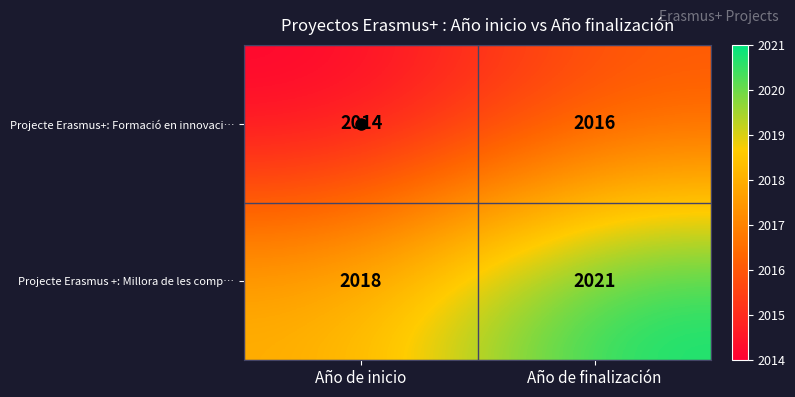

List the series in order of their peak value, lowest first.

Projecte Erasmus+: Formació en innovaci…, Projecte Erasmus +: Millora de les comp…